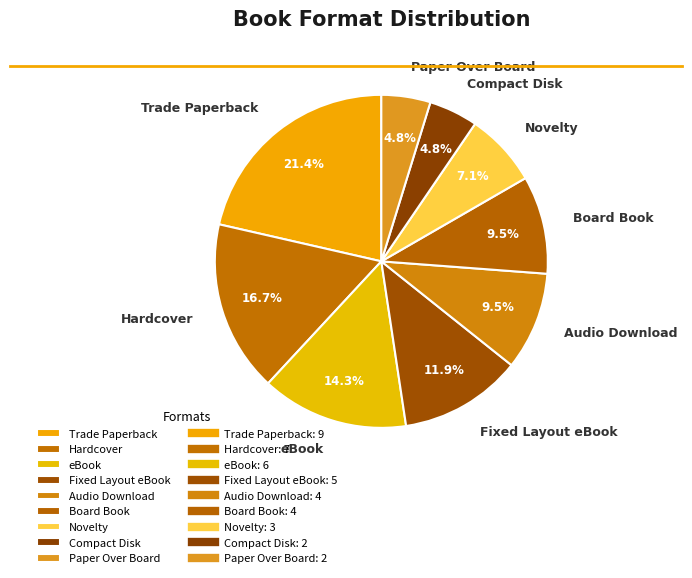

To the nearest percent, what is the difference between the Audio Download and Fixed Layout eBook slice percentages?

2%